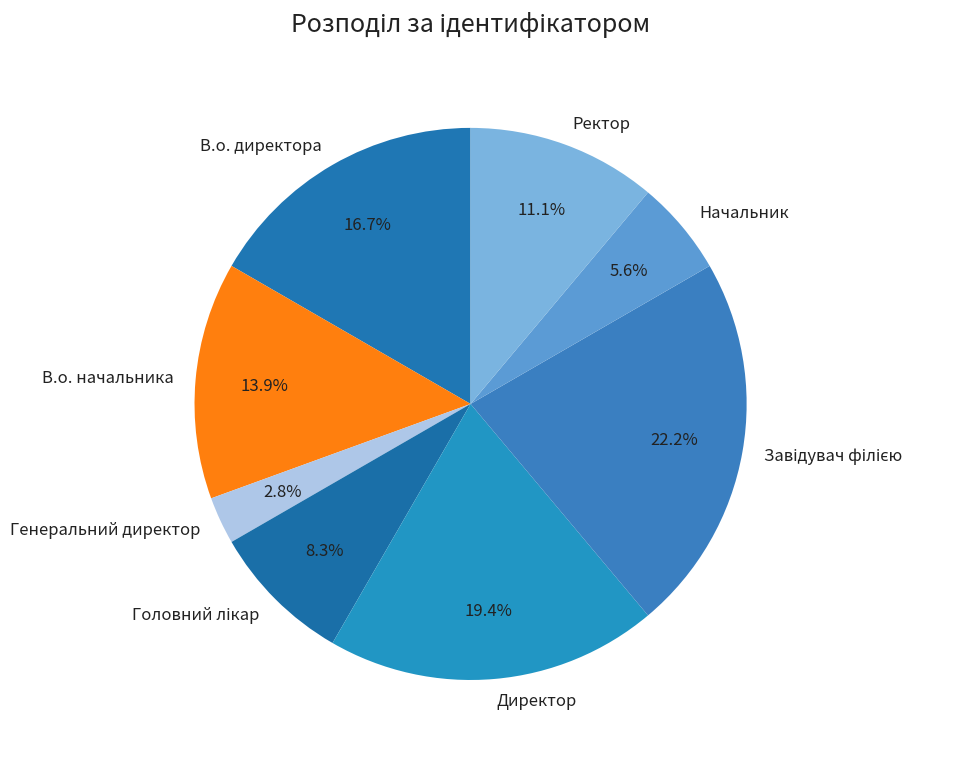

Is there any slice that represents more than half of the pie?

No